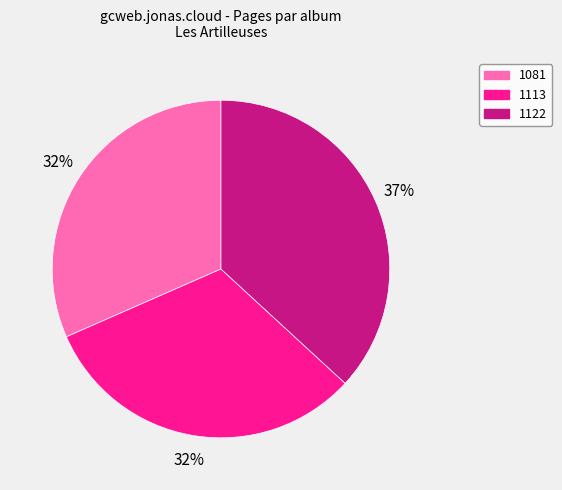

To the nearest percent, what percentage of the pie is 1122?

37%